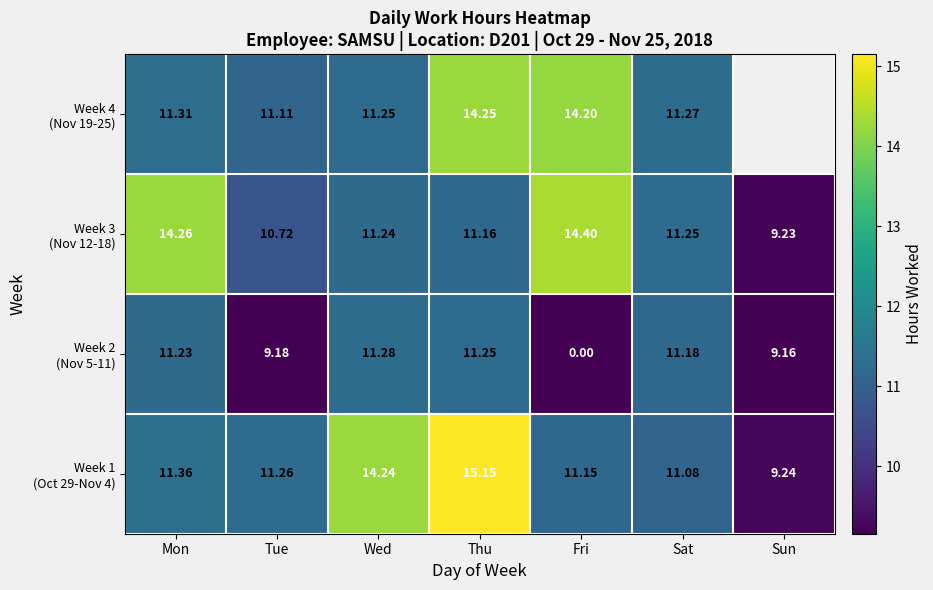

Which category has the highest value in the Week 2 (Nov 5-11) series?

Wed